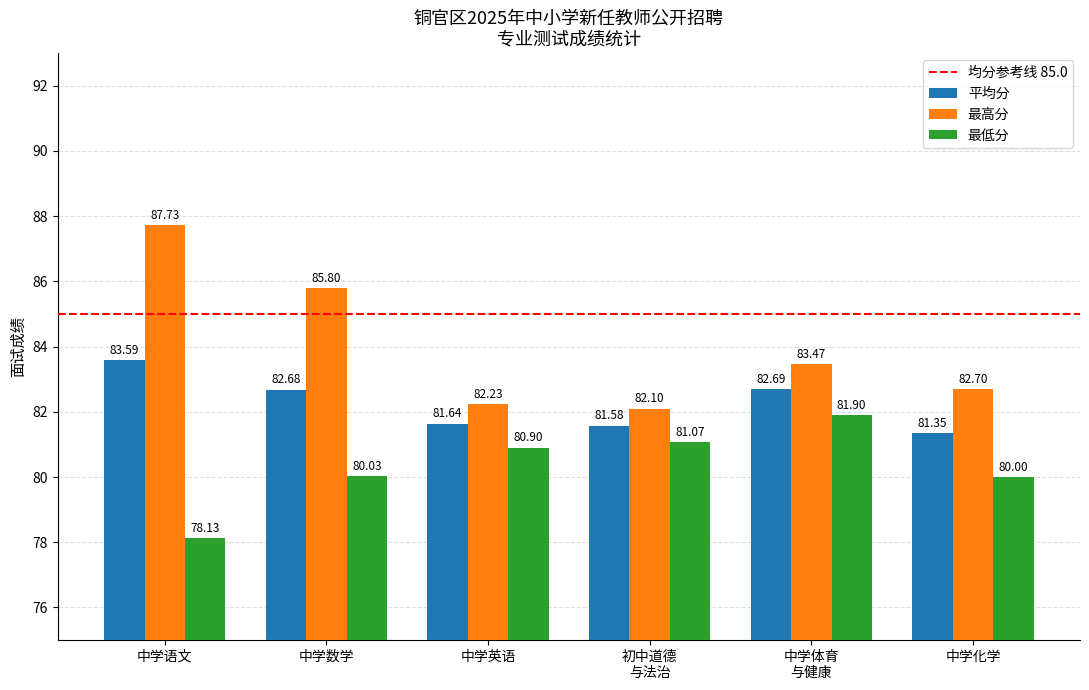

Which series changed the most between 中学英语 and 中学化学?

最低分